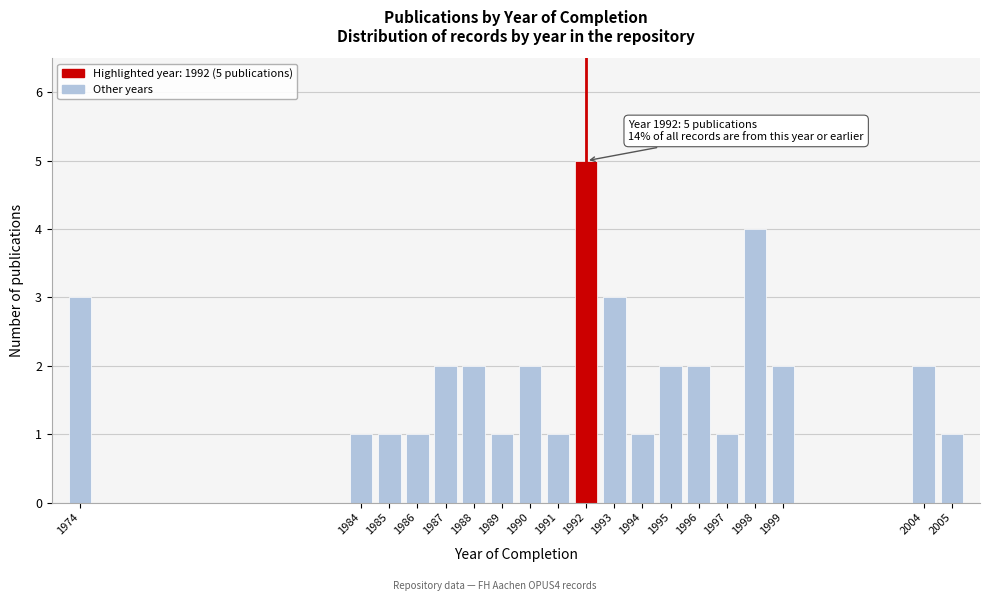

Reading right to left, list all the values displayed in this chart.

1	2	2	4	1	2	2	1	3	5	1	2	1	2	2	1	1	1	3